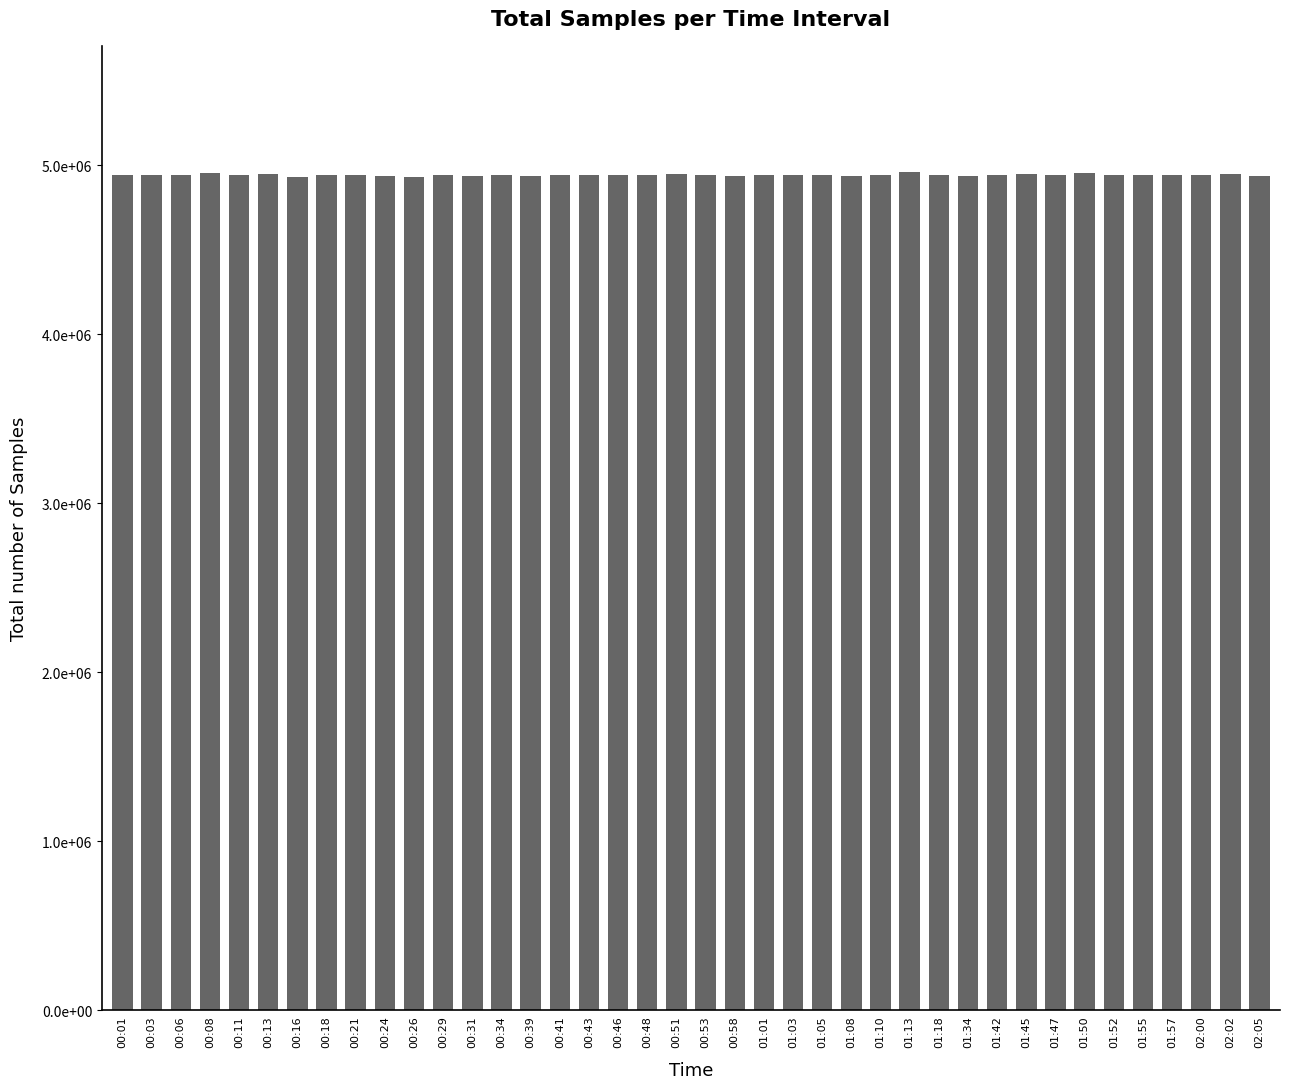

Does the chart contain any negative values?

No